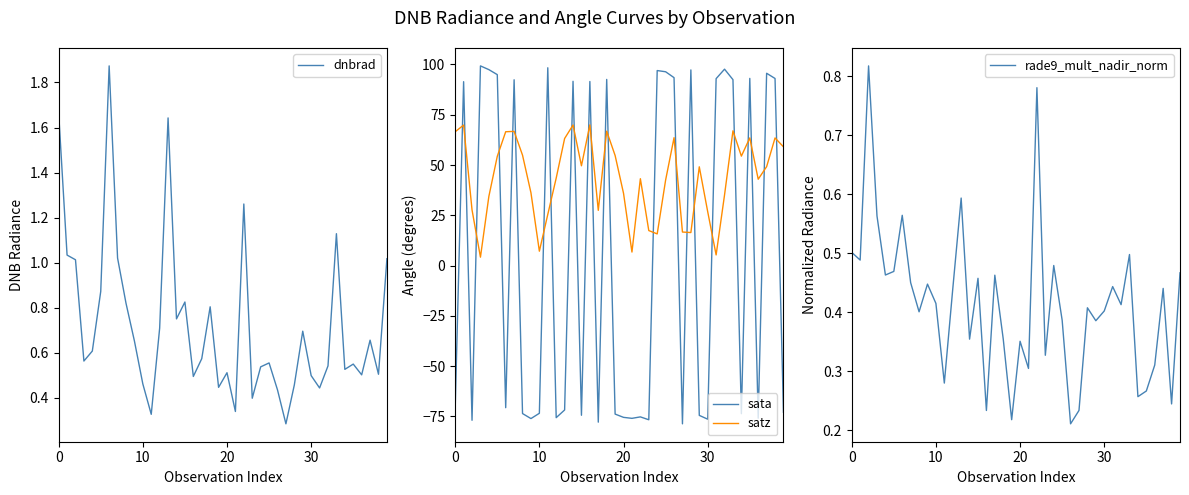

True or false: satz and sata intersect in this chart.

True